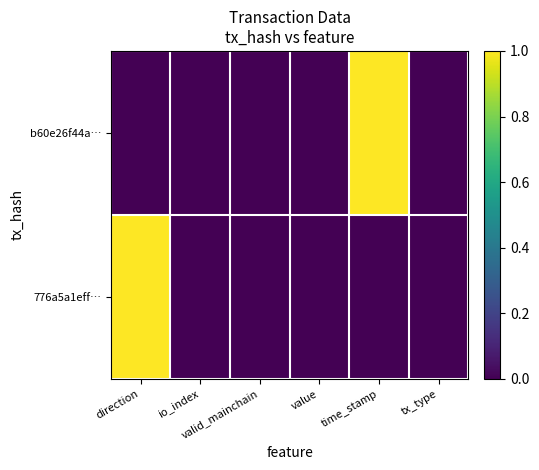

Between direction and time_stamp, which series saw the biggest shift?

b60e26f44a…